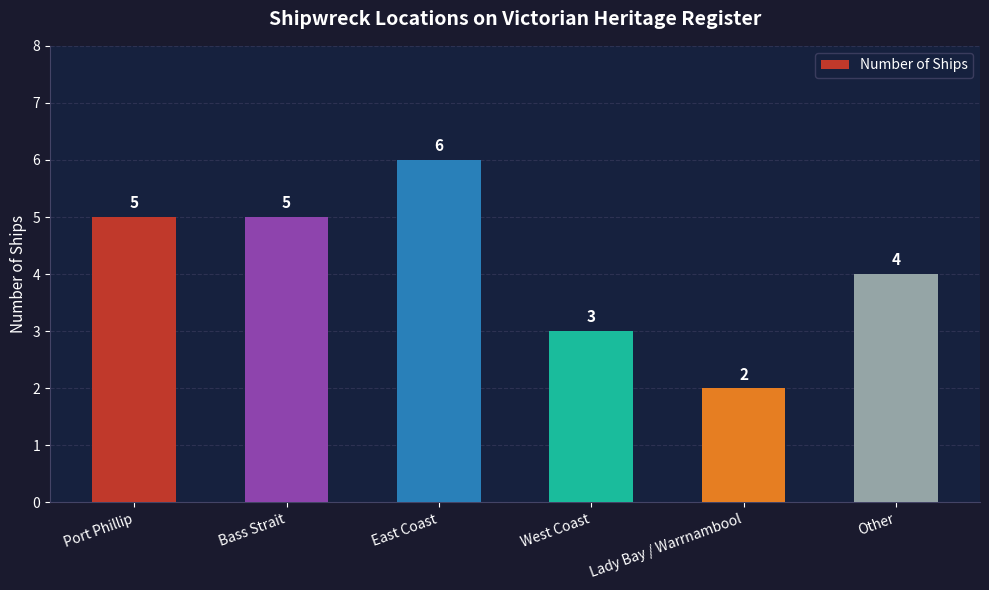

What is the change in value from Bass Strait to Lady Bay / Warrnambool?

-3